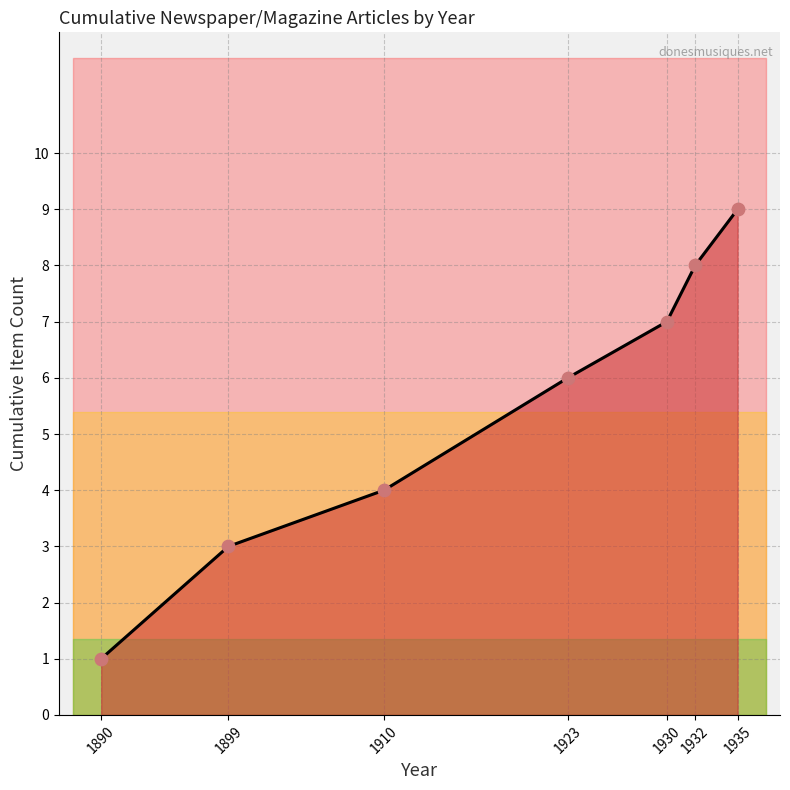

Which series has the largest Y range (max minus min)?

Cumulative Items